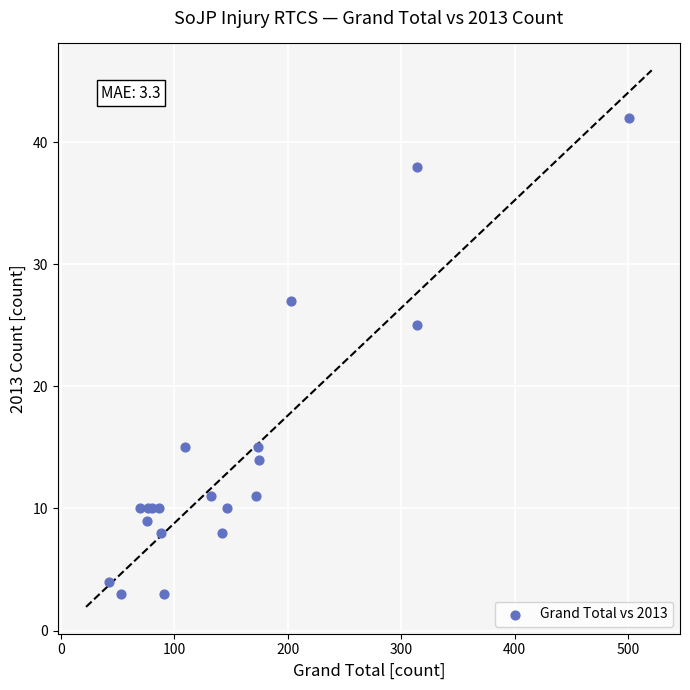

What Y value in the scatter plot is closest to 22?

25